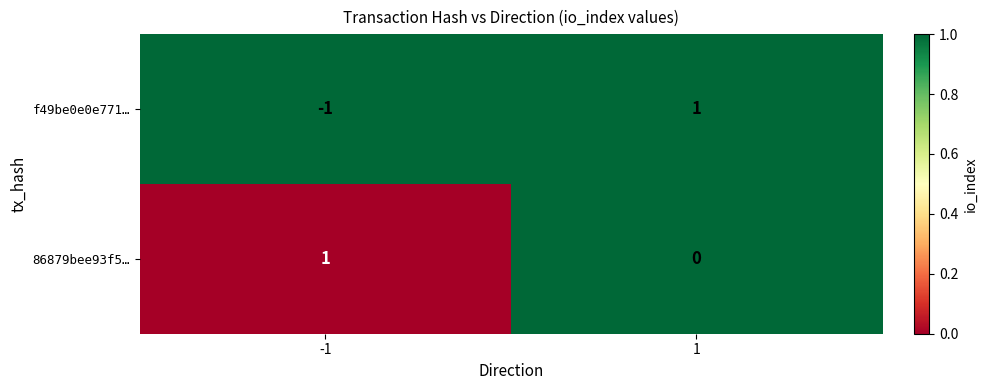

Rank the series by their average value, from lowest to highest.

f49be0e0e771…, 86879bee93f5…